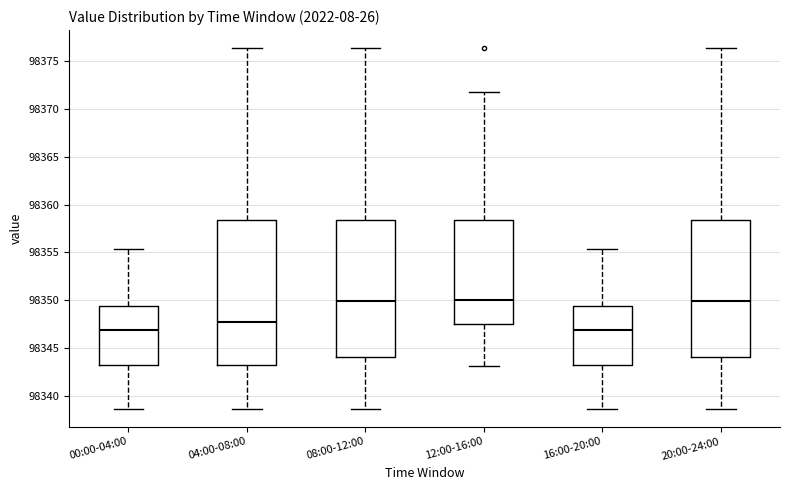

Where is the lower edge of the box for 08:00-12:00 on the y-axis? The values are not printed on the chart, so give them approximately, as read against the axis.

98344.0